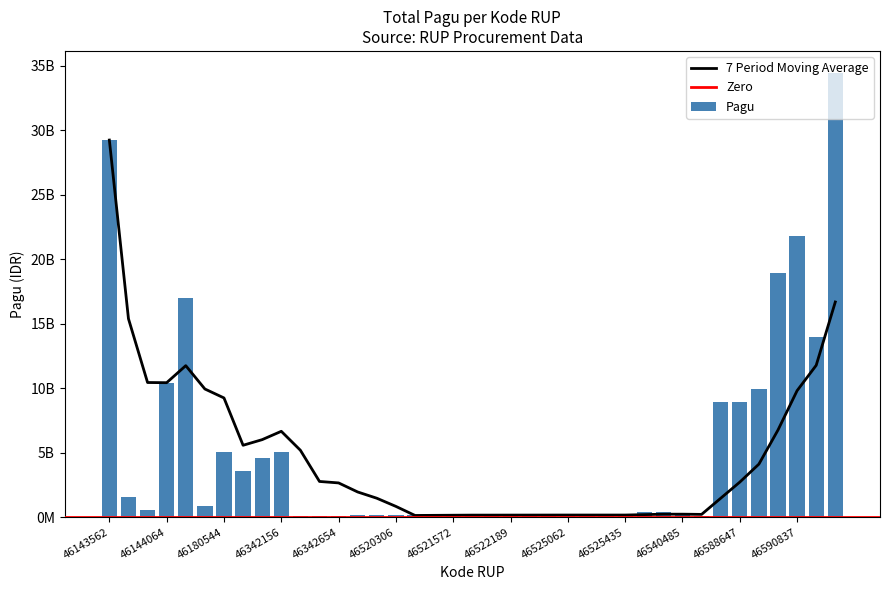

What value does the data have at 46521079, to the nearest 100?

160000000